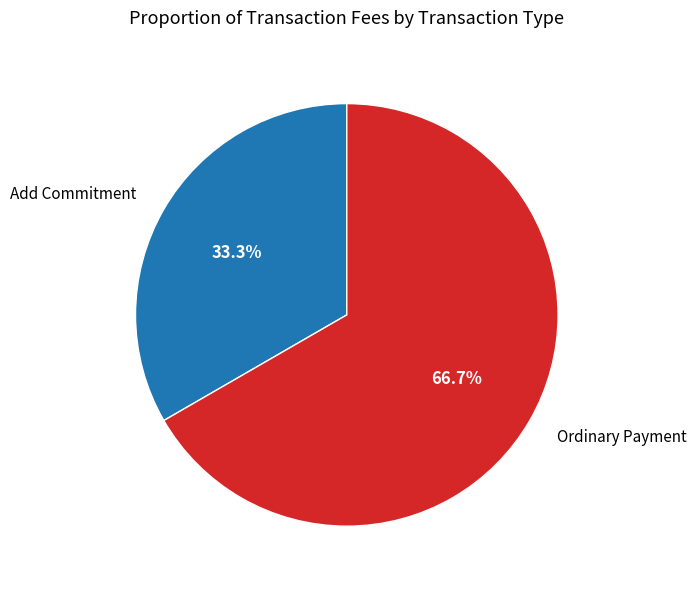

What portion of the pie excludes Add Commitment?

66.7%